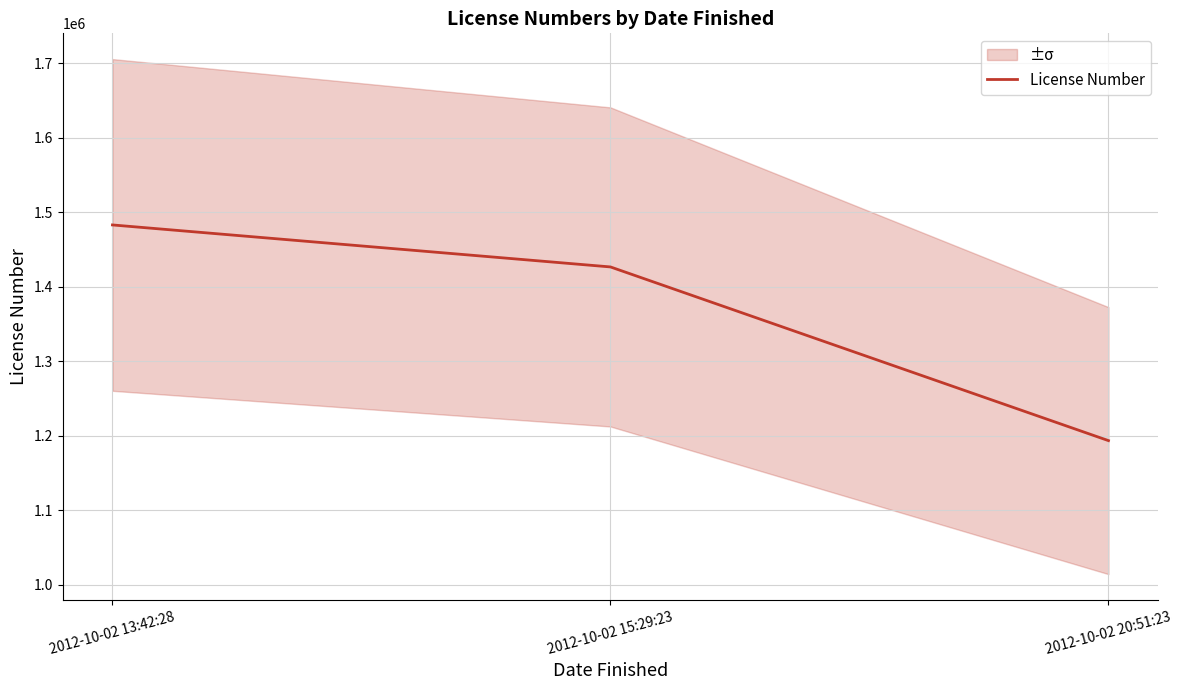

How many lines are shown in the chart?

1